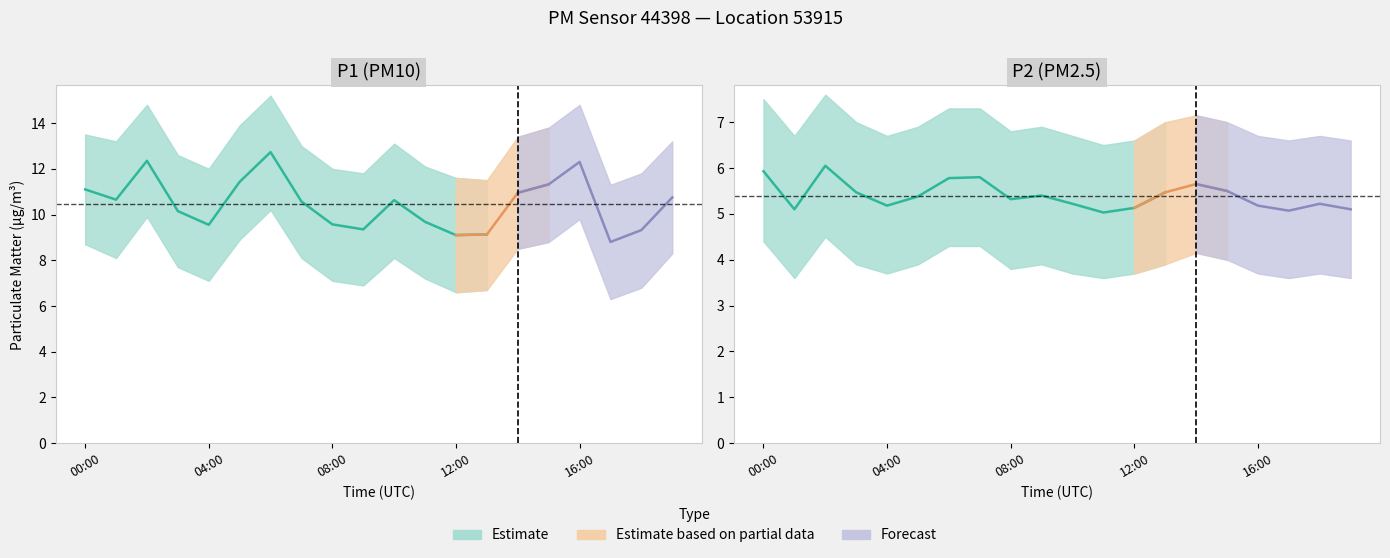

What is the average value of the P1 series?

10.5